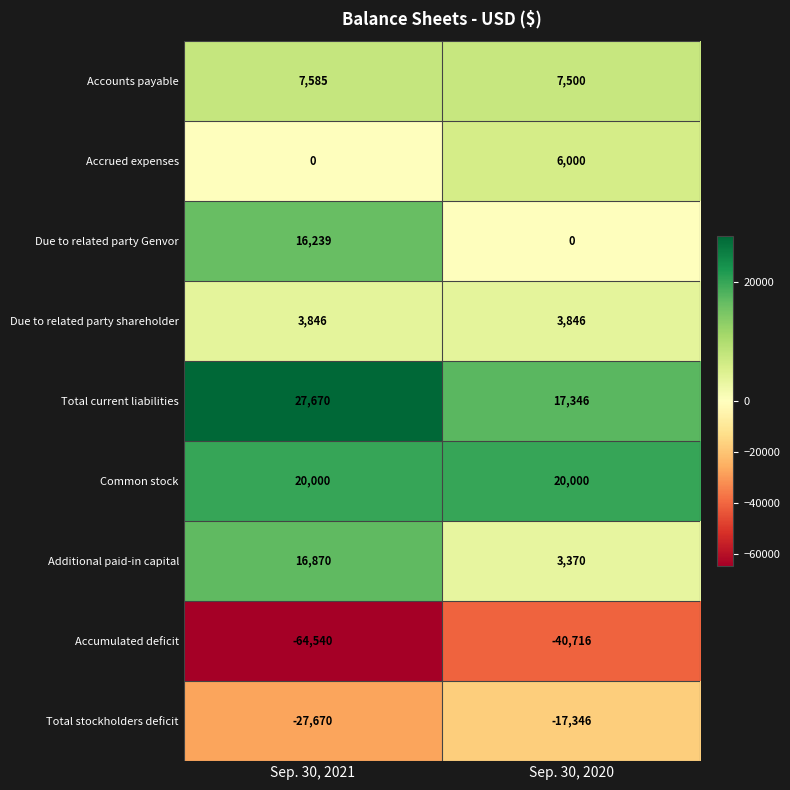

Is it true that Total current liabilities equals 27670 at Sep. 30, 2021?

True